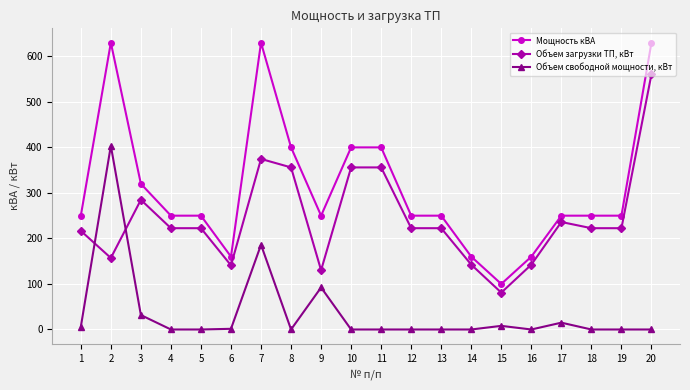

What is the difference between the highest and lowest values at 2?

472.9